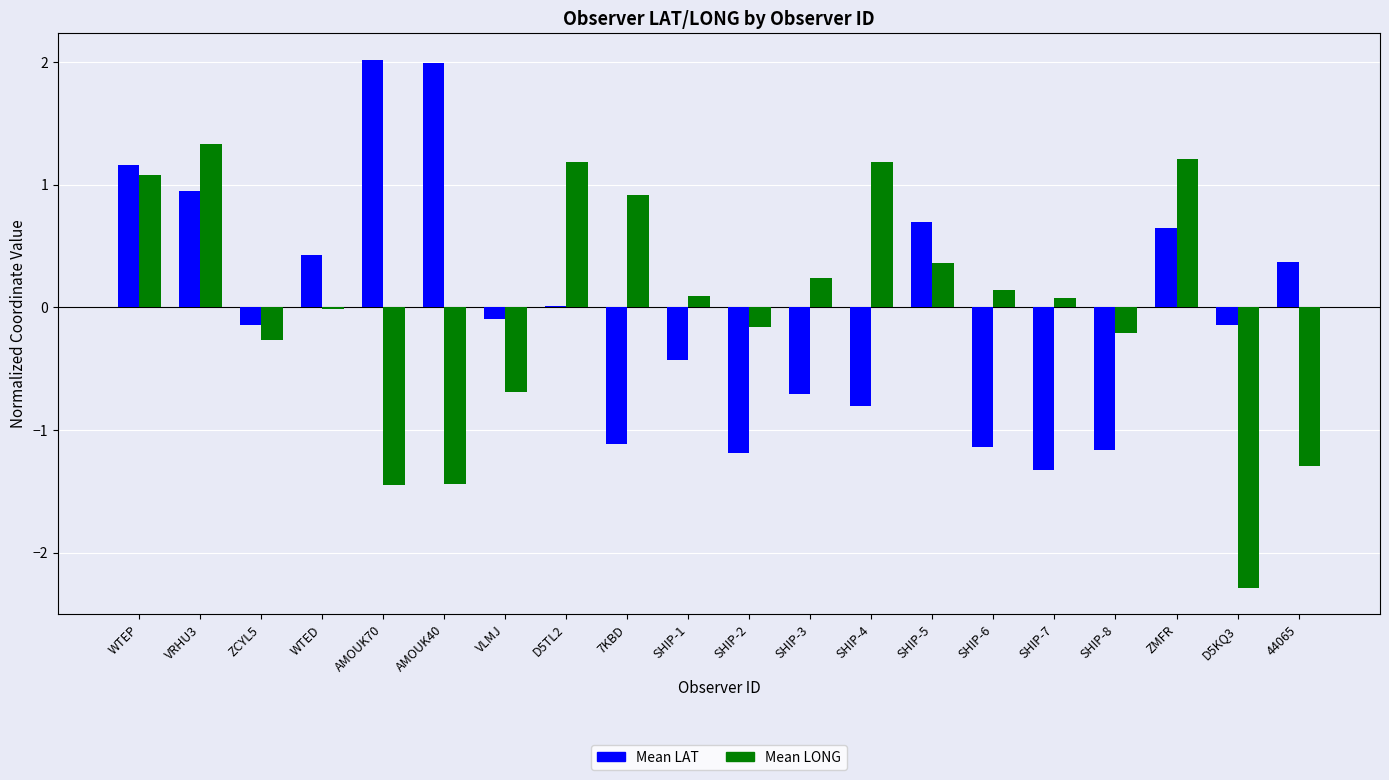

What is the total value across all series at SHIP-5?

1.1